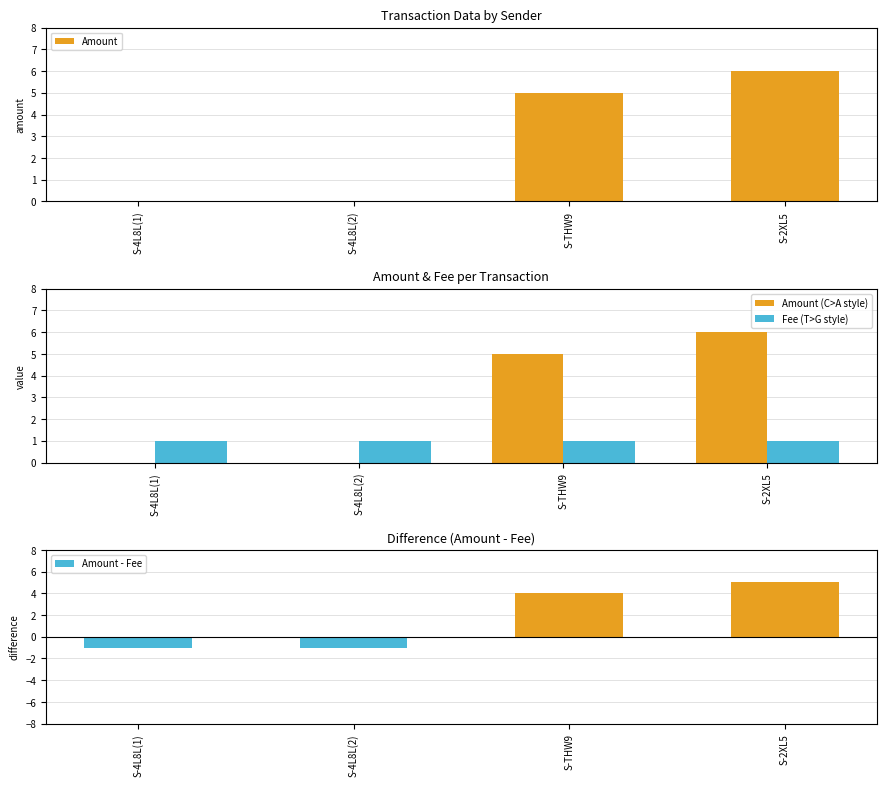

What is the minimum value shown in the chart?

-1